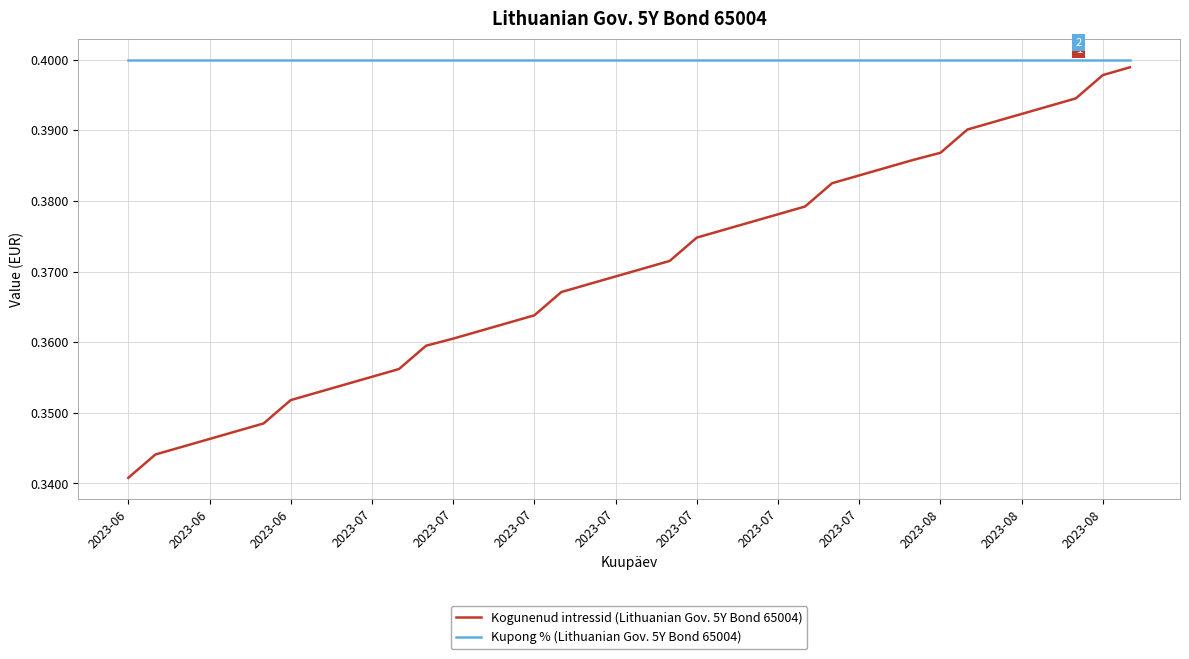

Which series has the largest total across all categories?

Kupong % (Lithuanian Gov. 5Y Bond 65004)